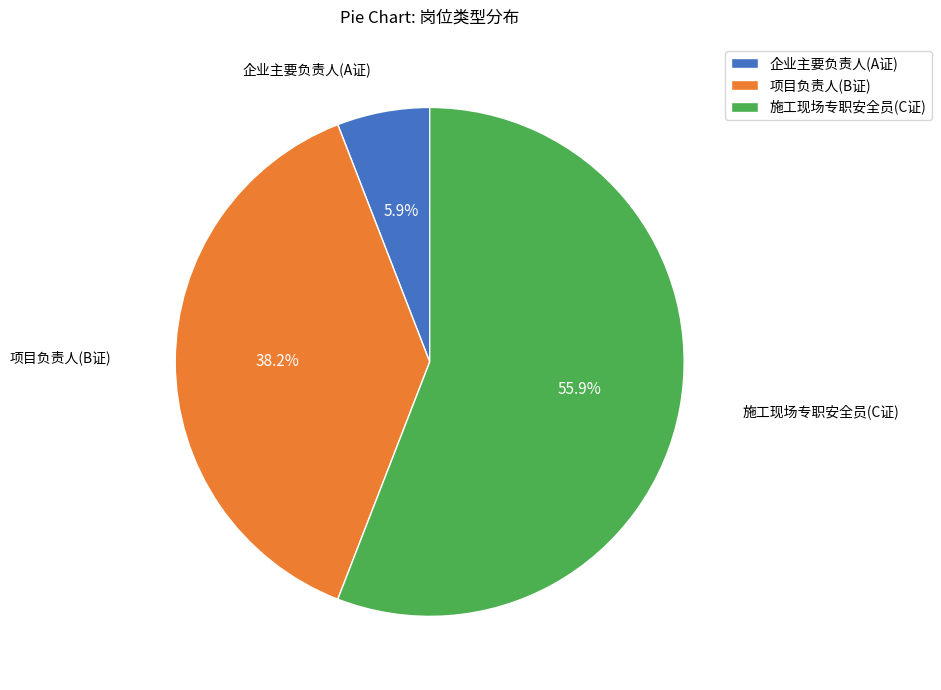

What percentage is the 企业主要负责人(A证) slice, to the nearest percent?

6%